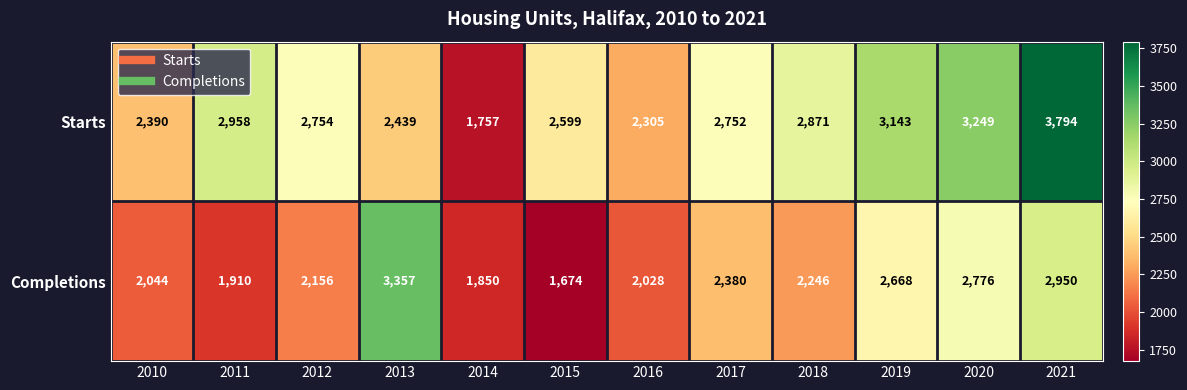

Between 2018 and 2021, which series saw the biggest shift?

Starts